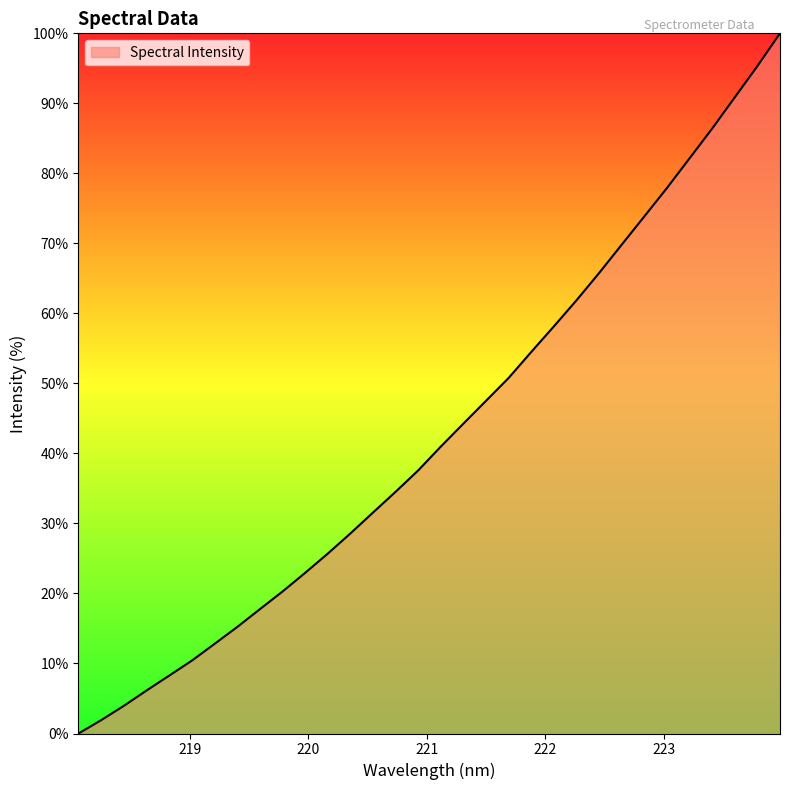

How many categories are shown in the chart?

32